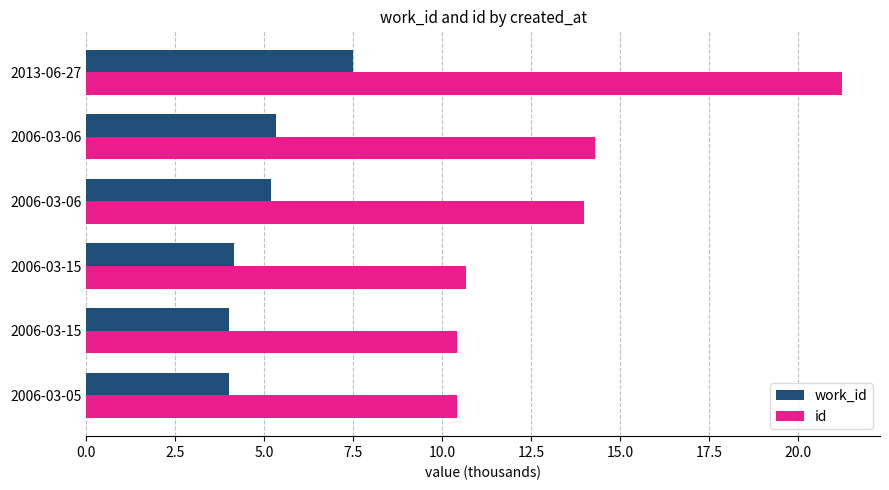

What are all the series names shown in the legend?

work_id, id